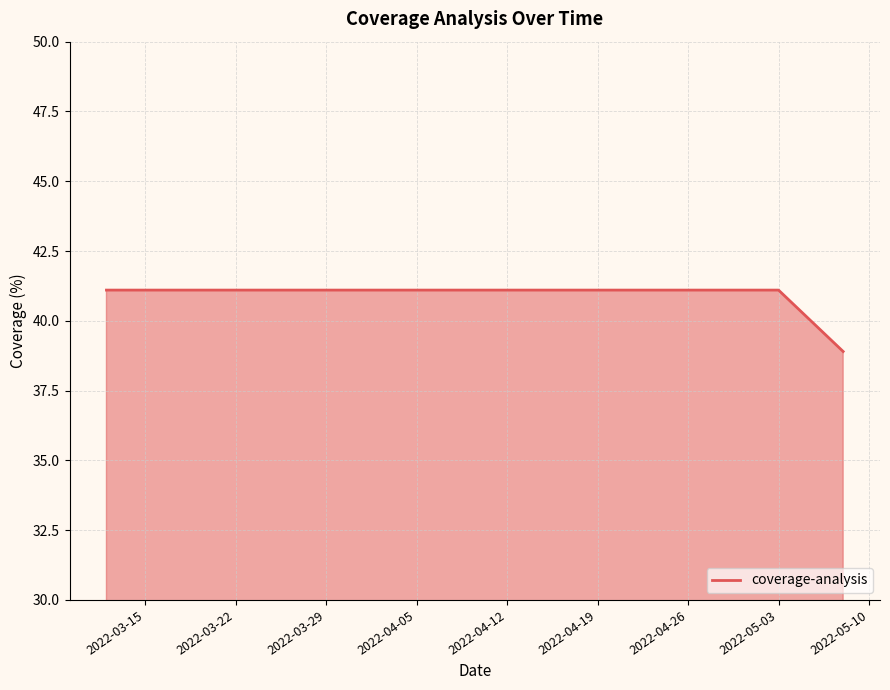

What is the difference between the maximum and minimum values?

2.2